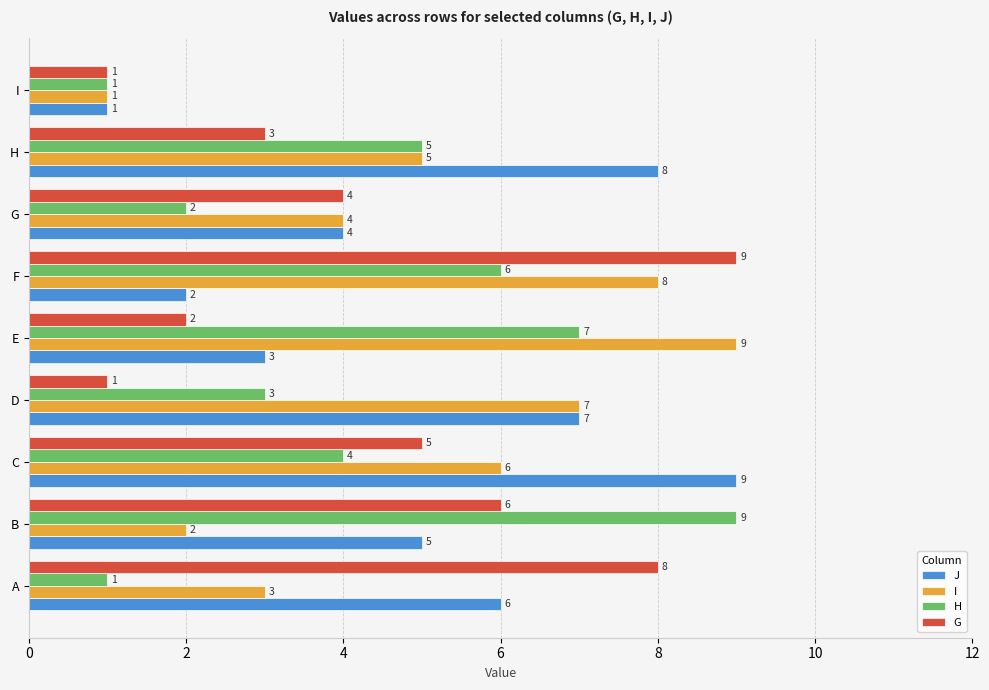

What is the approximate value of I at E?

9